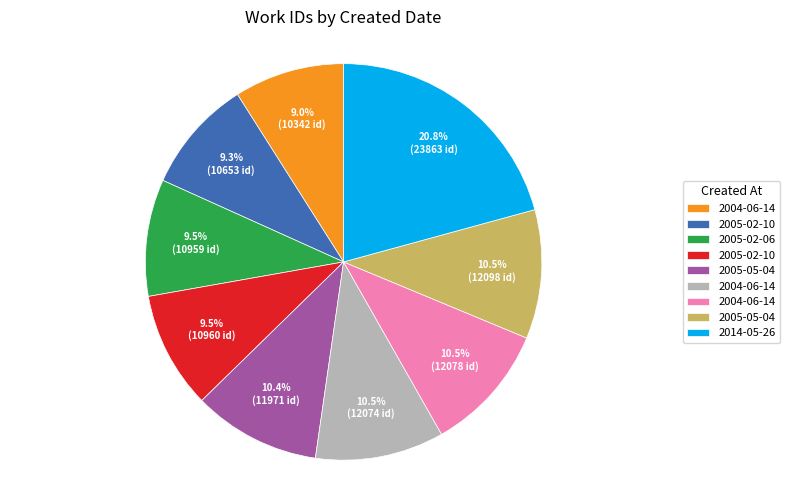

Is there any slice that represents more than half of the pie?

No